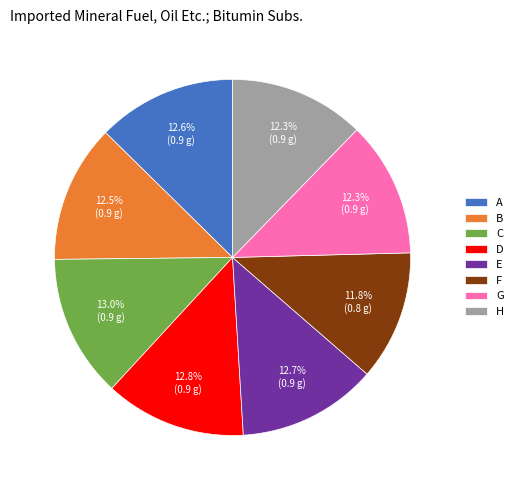

Which slice is the smallest?

F